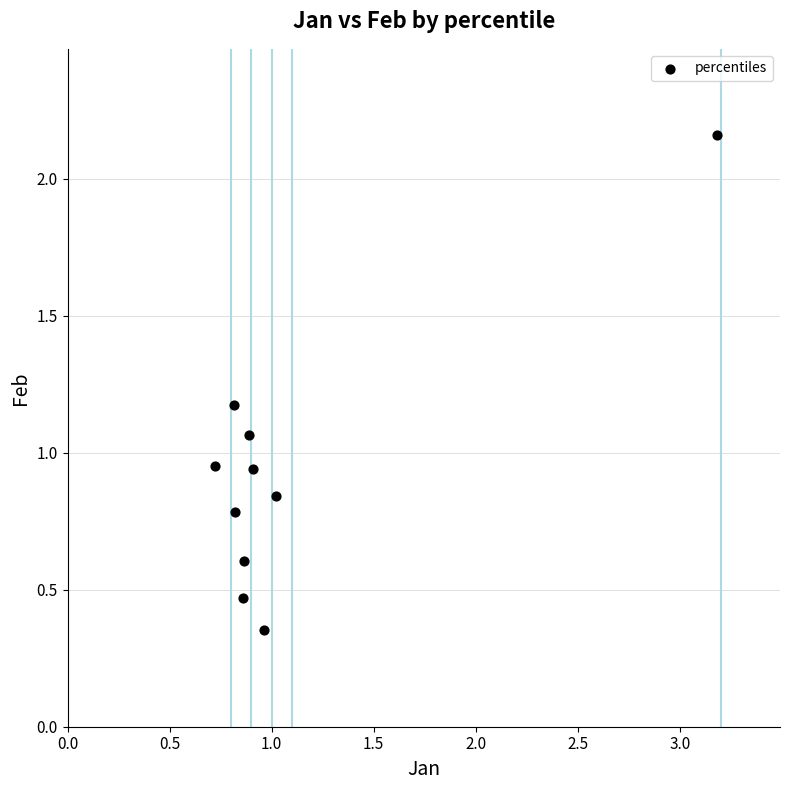

What is the range of X values (max minus min)?

2.5